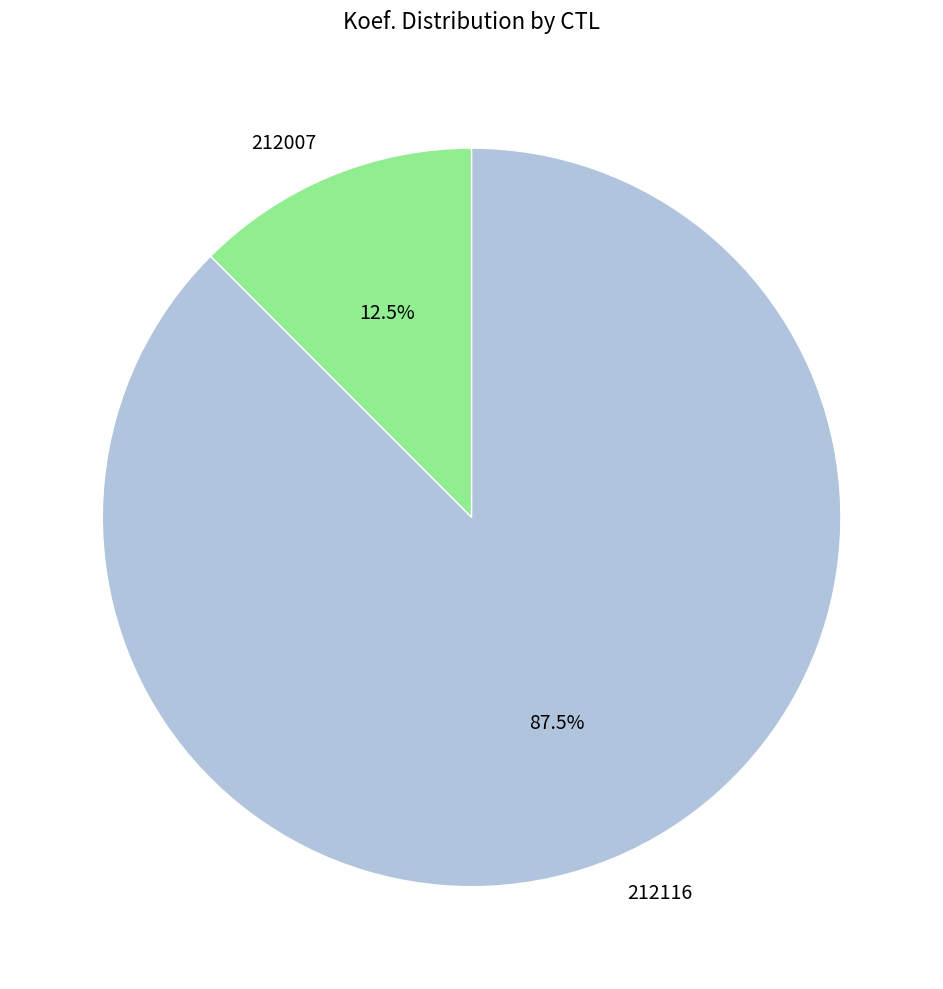

Which slice is the smallest?

212007